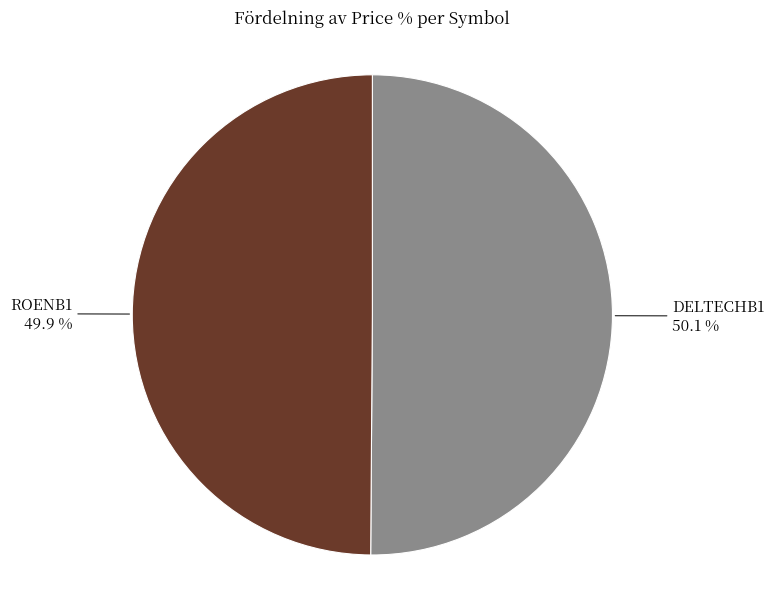

Does any single category account for the majority?

Yes